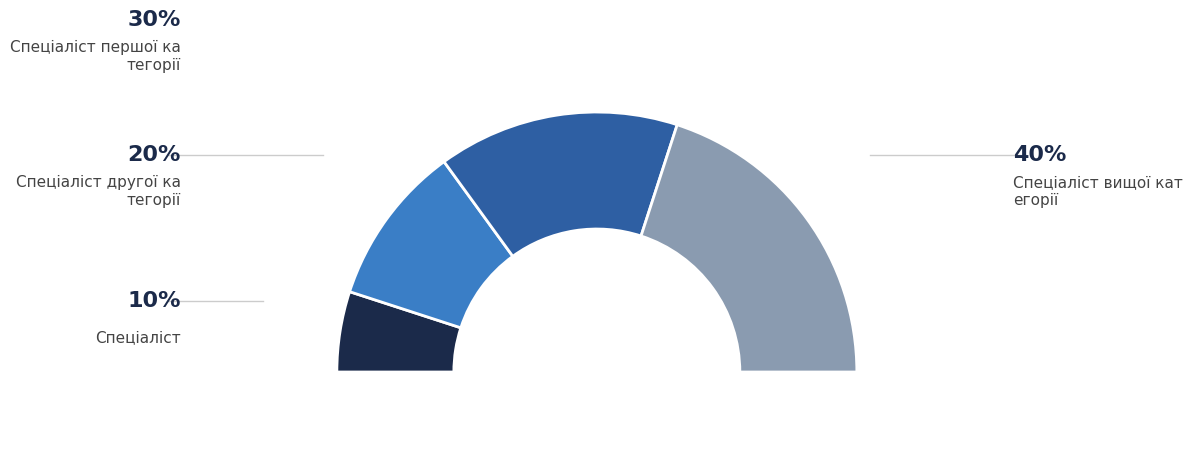

What percentage is NOT represented by Спеціаліст?

90.0%